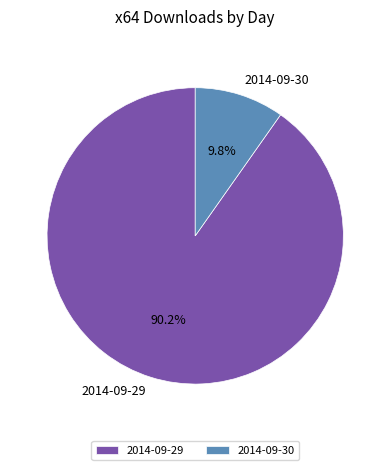

The 2014-09-29 slice represents 78% of the pie. True or false?

False